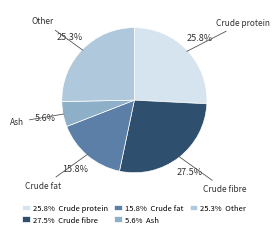

Which slice is the largest?

27.5% Crude fibre